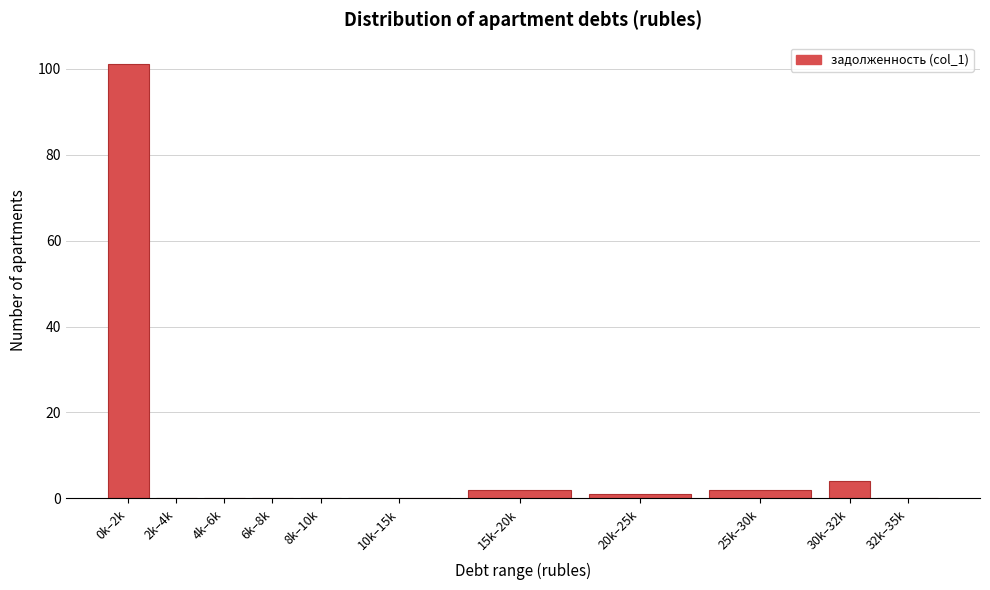

Reading left to right, transcribe all the data shown in this chart.

0k–2k=101	2k–4k=0	4k–6k=0	6k–8k=0	8k–10k=0	10k–15k=0	15k–20k=2	20k–25k=1	25k–30k=2	30k–32k=4	32k–35k=0